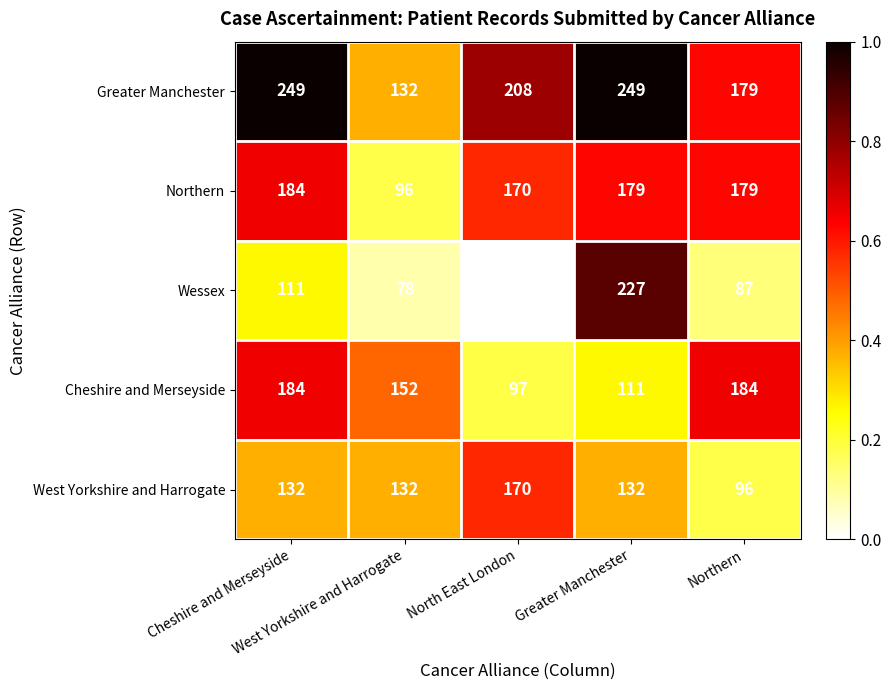

What is the difference between the maximum and minimum values in the Wessex series?

165